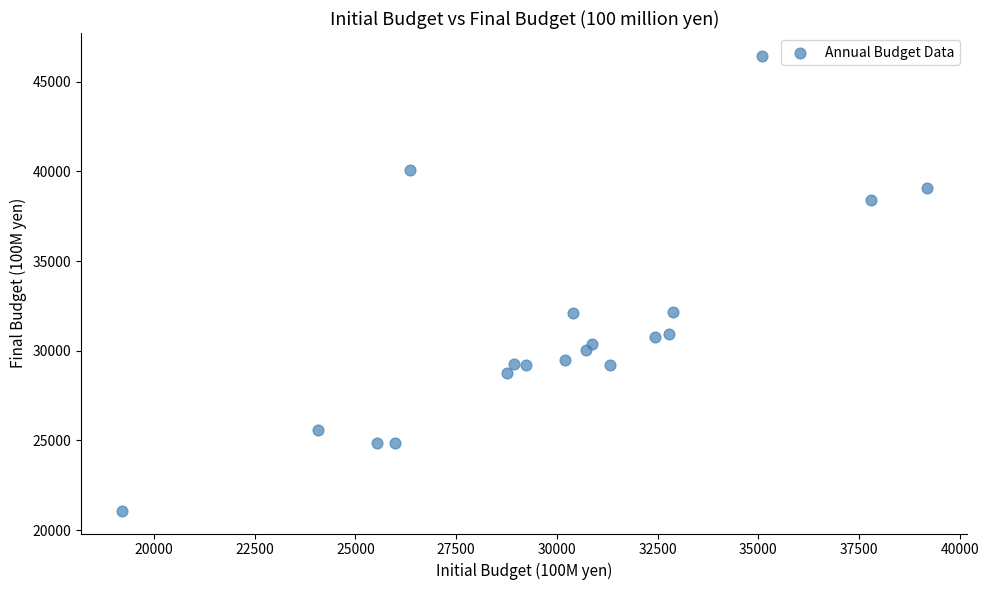

What is the range of X values (max minus min)?

19987.2